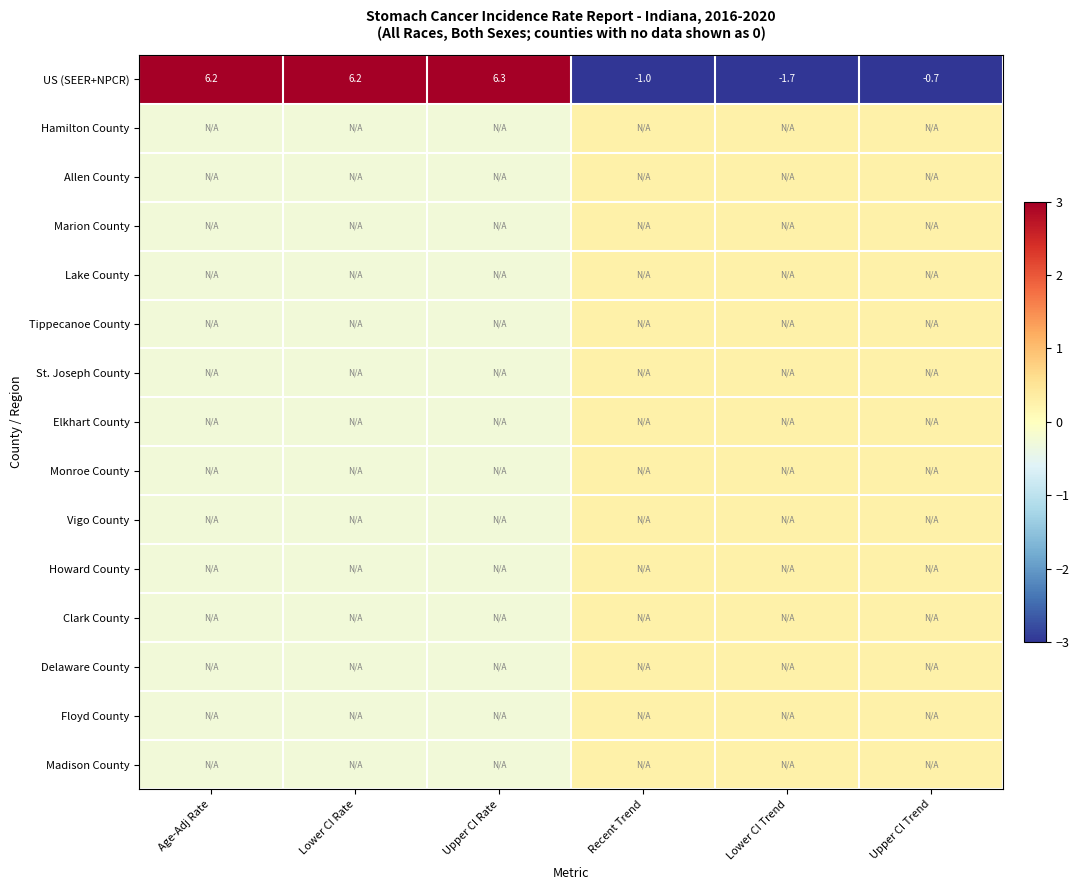

How many data points in US (SEER+NPCR) are above 6?

3